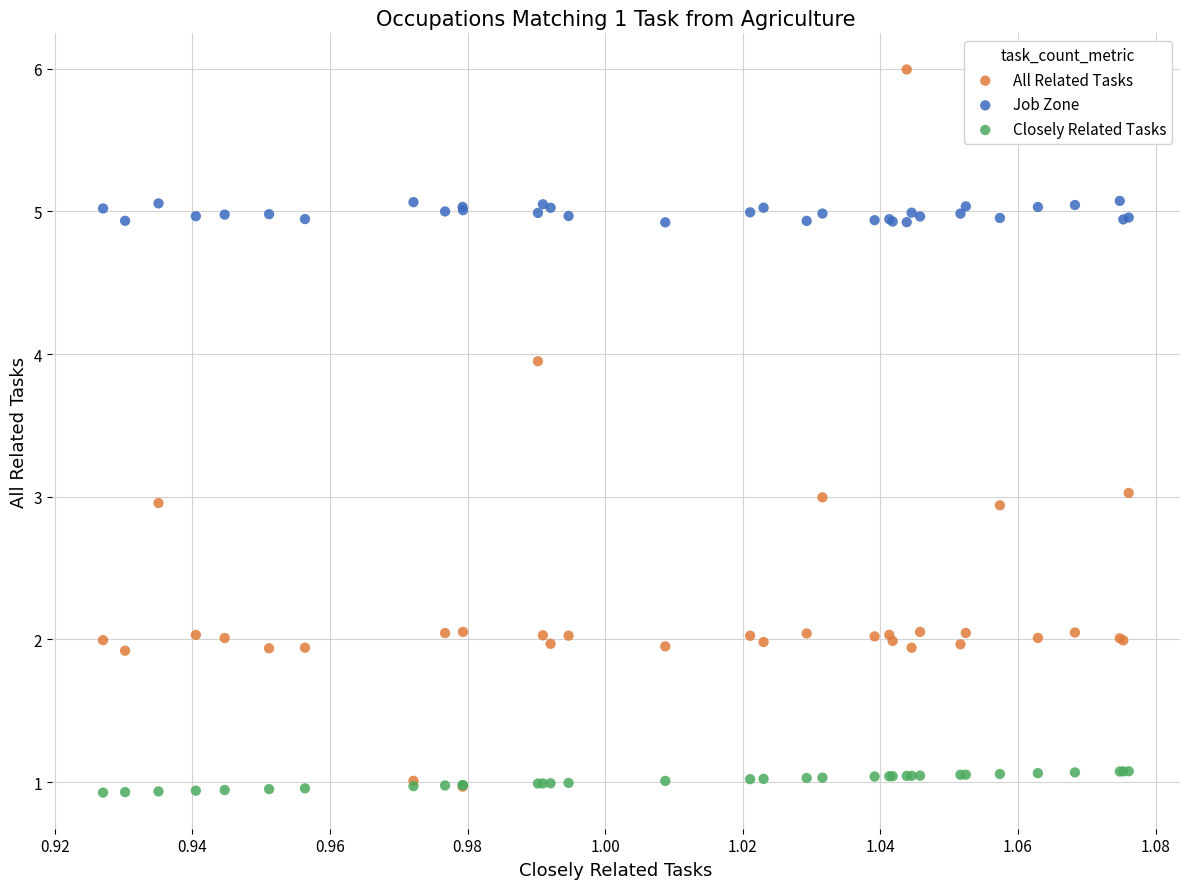

What are all the series names shown in the legend?

All Related Tasks, Job Zone, Closely Related Tasks